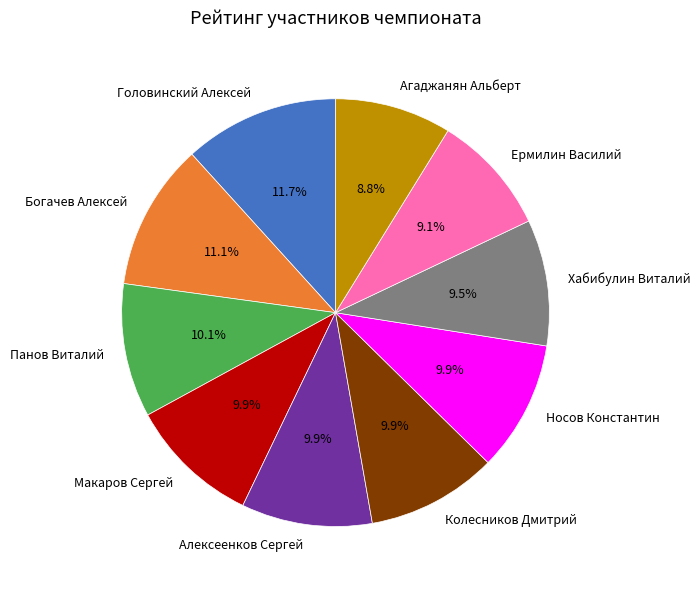

What percentage is the Богачев Алексей slice, to the nearest percent?

11%